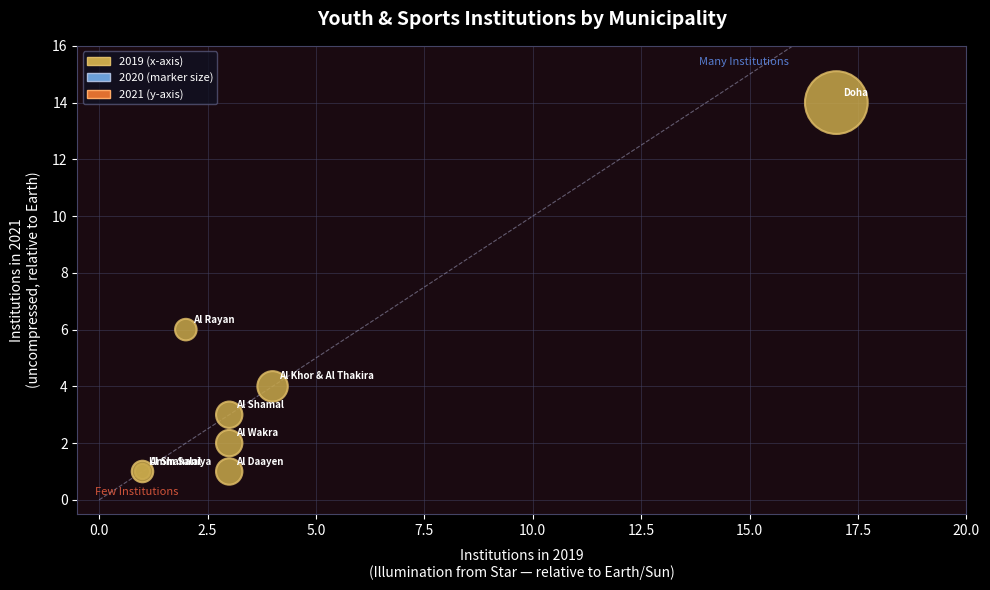

What Y value in the scatter plot is closest to 7?

6